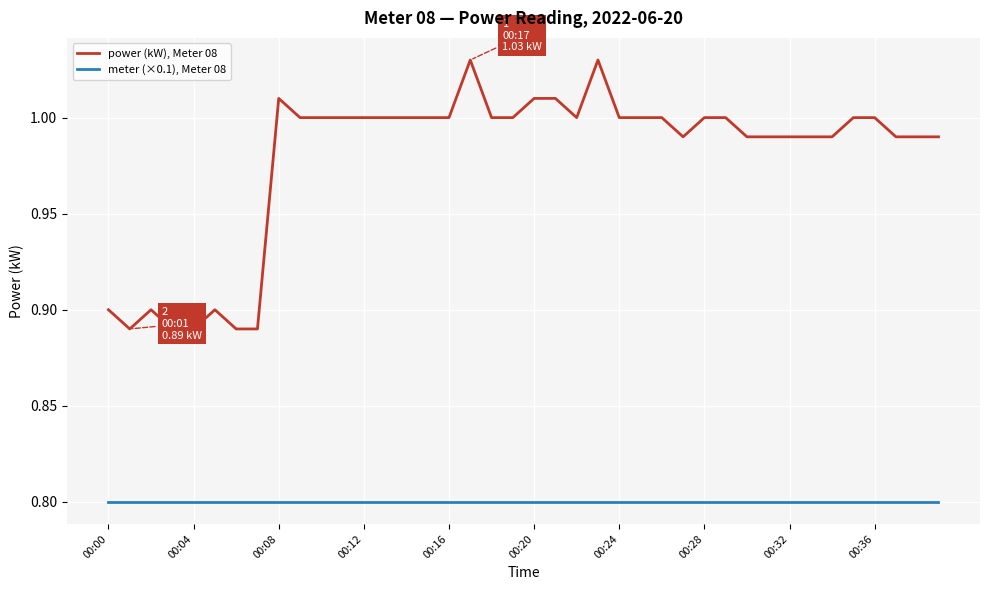

Which series has the largest total across all categories?

power (kW), Meter 08